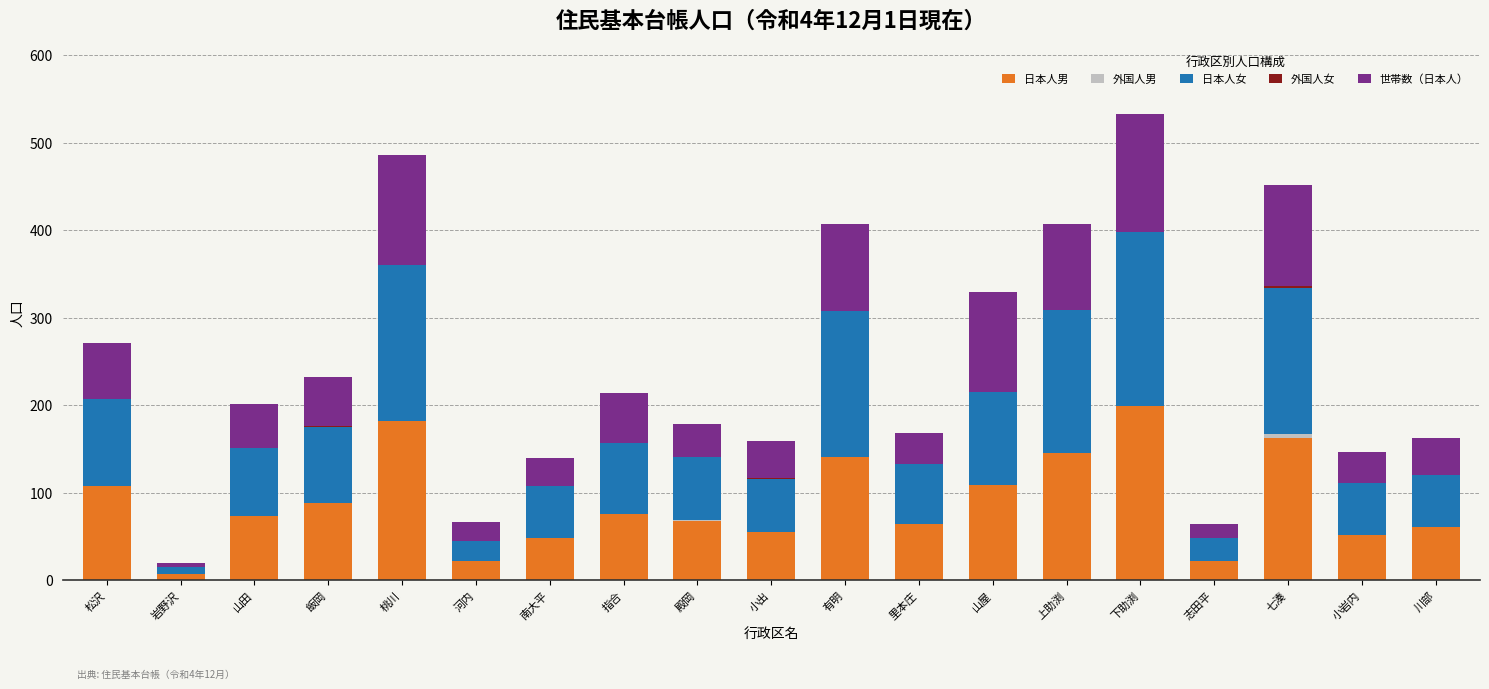

At which category is the sum across all series the highest?

下助渕